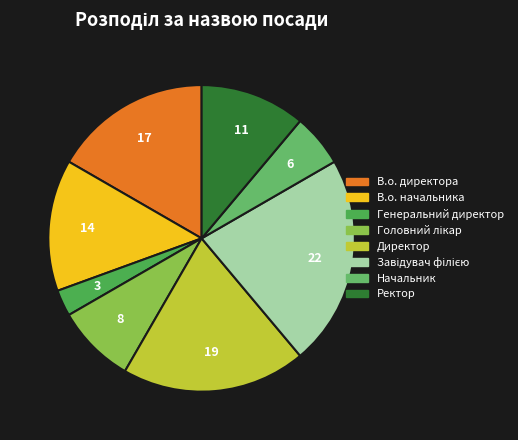

What is the smallest slice in the pie chart?

Генеральний директор